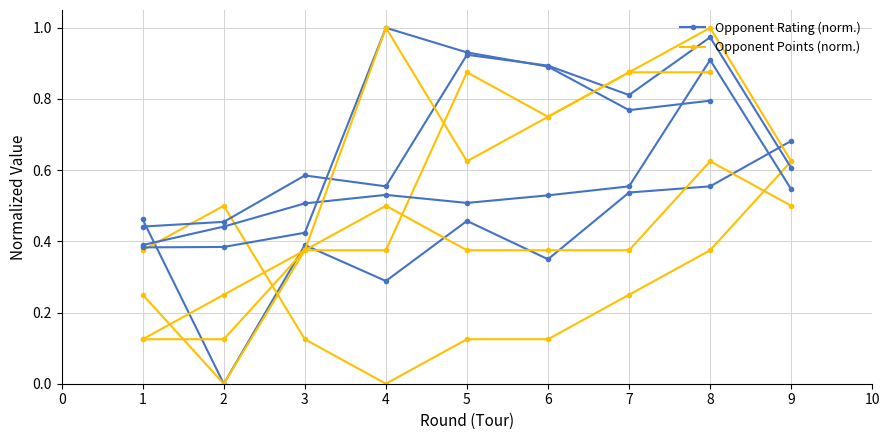

Is this an area chart (filled region under the line)?

No